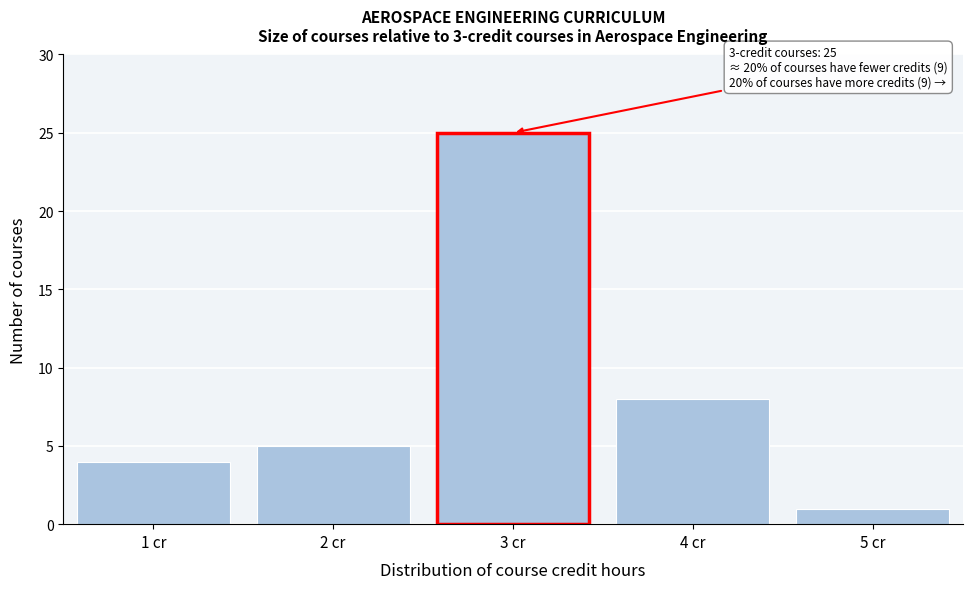

Reading left to right, transcribe all the data shown in this chart.

4	5	25	8	1